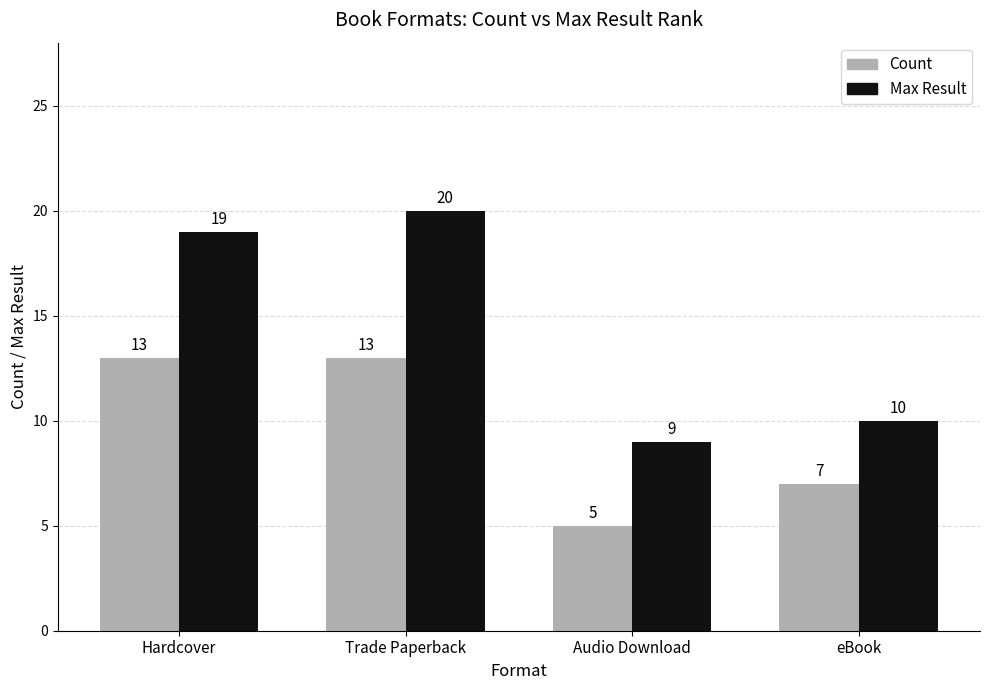

What is the label of the 4th bar from the right?

Hardcover